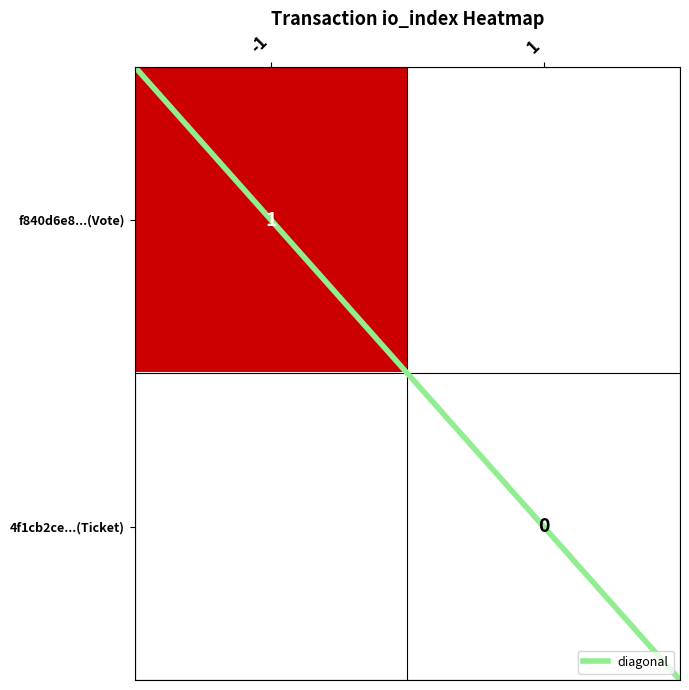

Rank the series at direction_1 from highest to lowest value.

f840d6e8...(Vote), 4f1cb2ce...(Ticket)